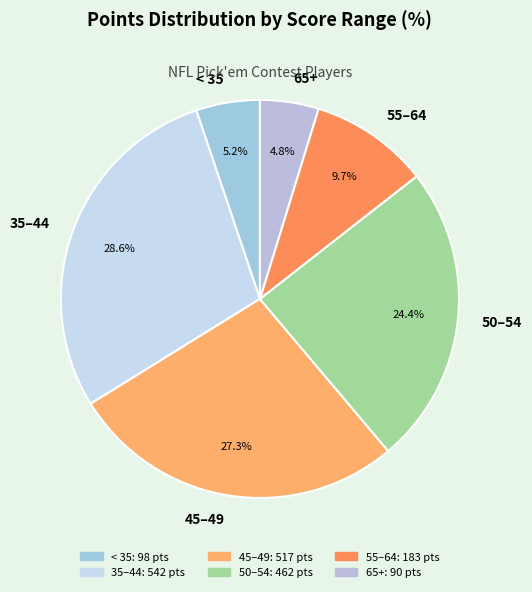

Is there a majority slice in this chart?

No